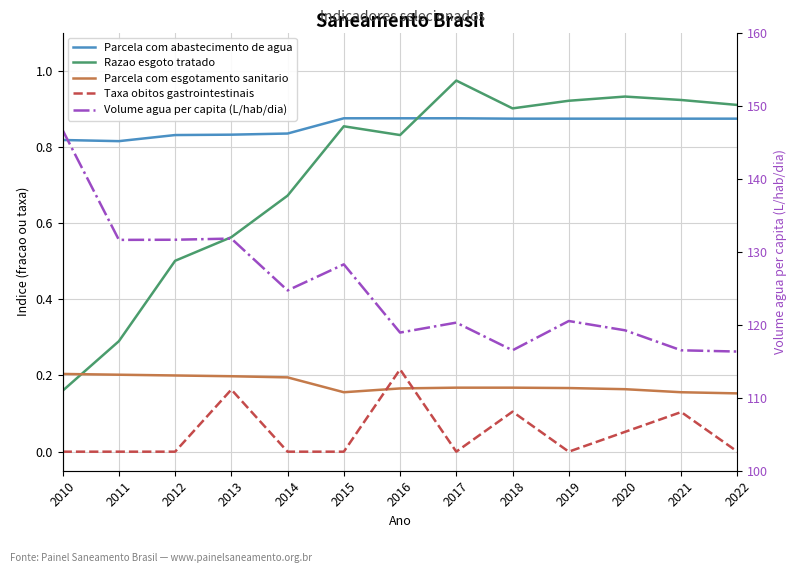

Which series ends up on top after the final intersection of Razao esgoto tratado and Parcela com abastecimento de agua?

Razao esgoto tratado